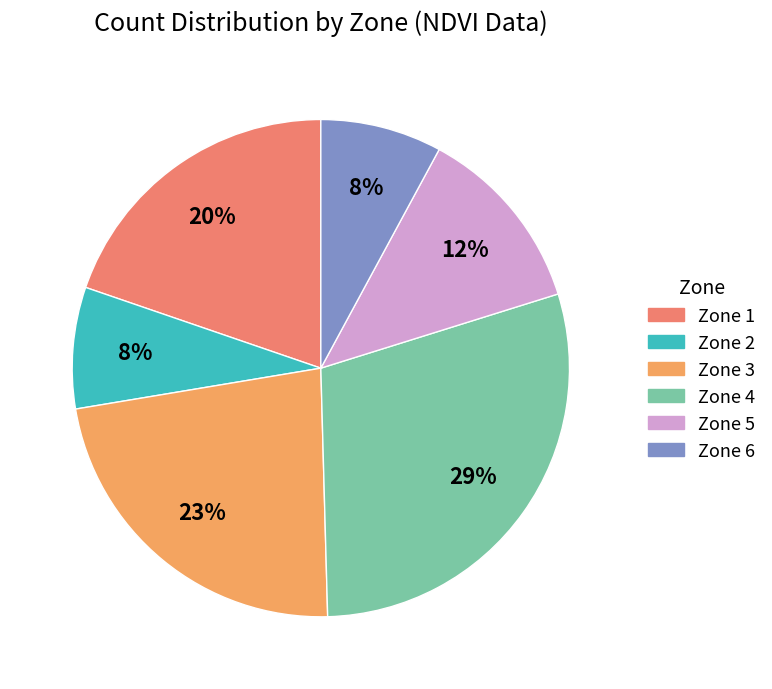

What is the ratio of the value at Zone 6 to the value at Zone 4?

0.3